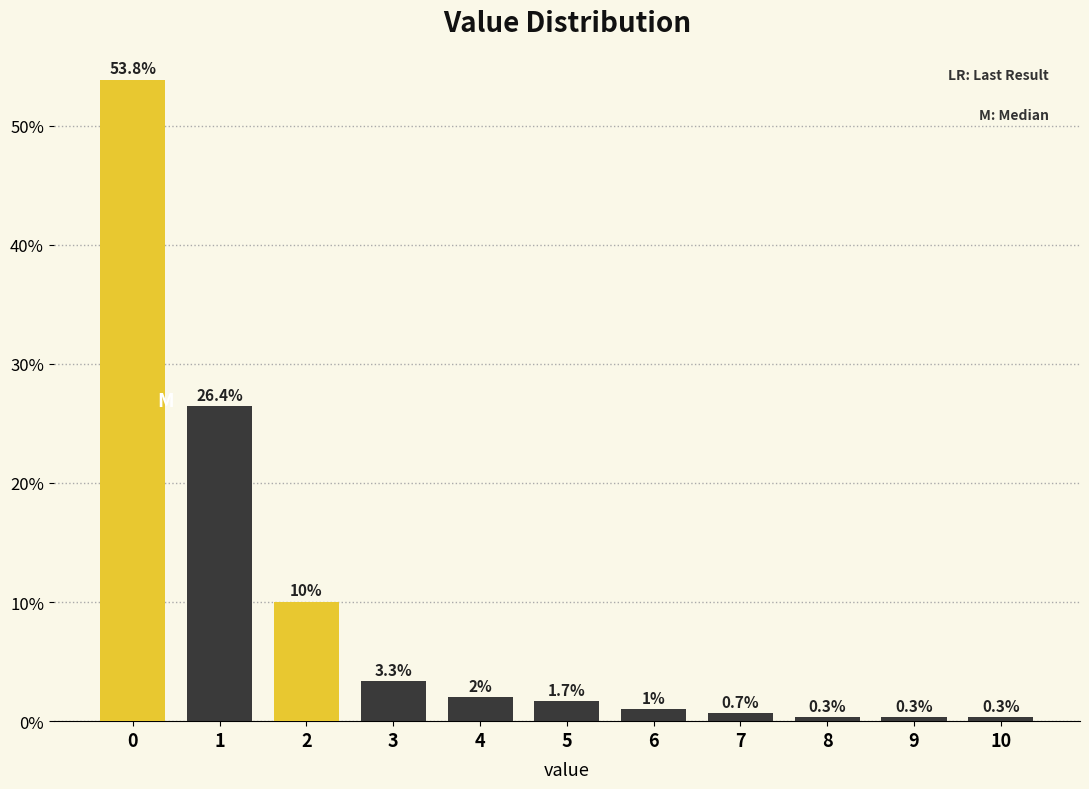

Are the bars horizontal?

No